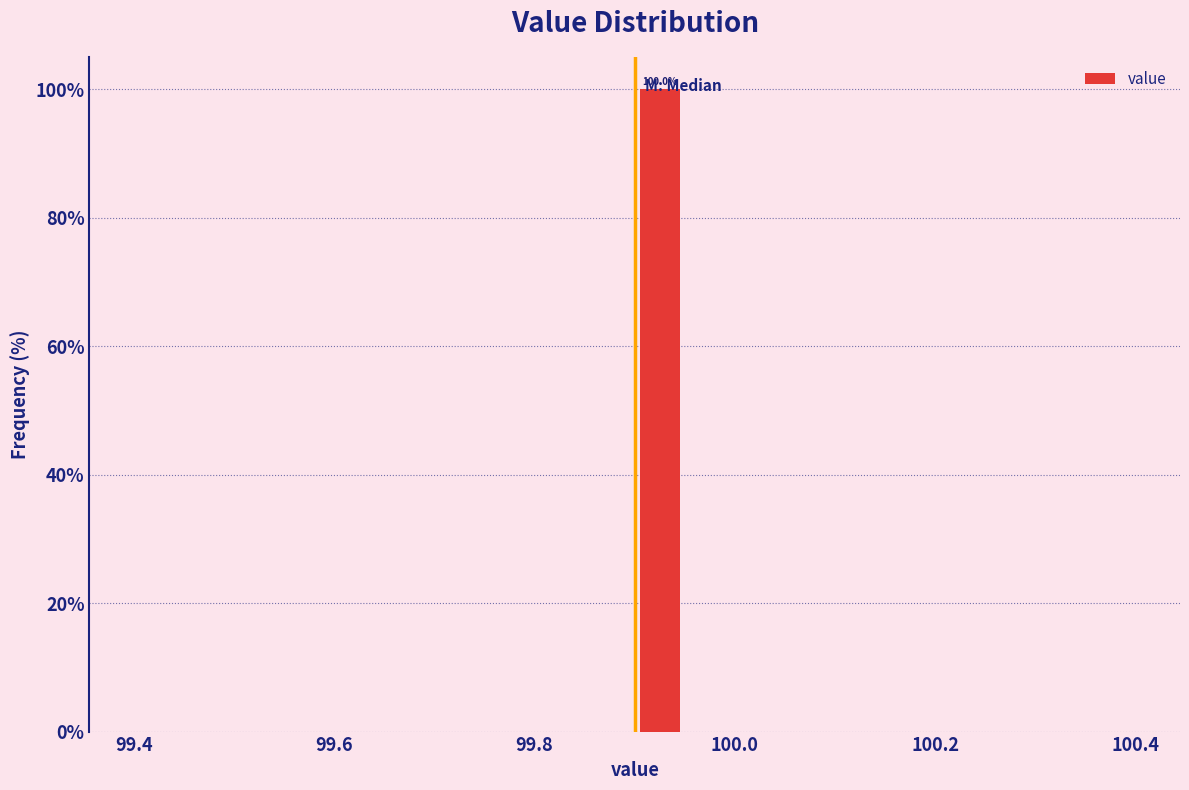

Around what value on the x-axis is the tallest bar? Give the approximate position of its centre, as read against the axis.

99.92